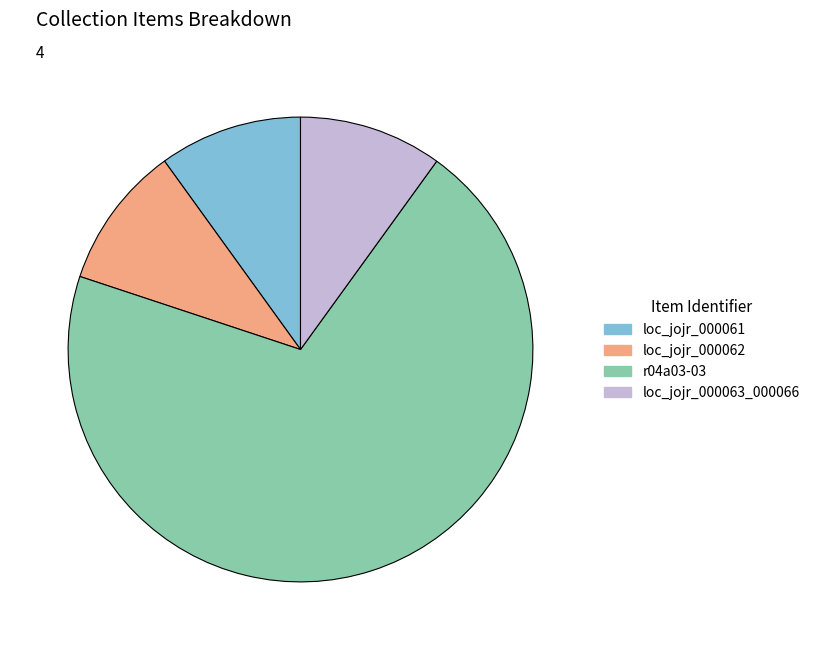

Does any single category account for the majority?

Yes